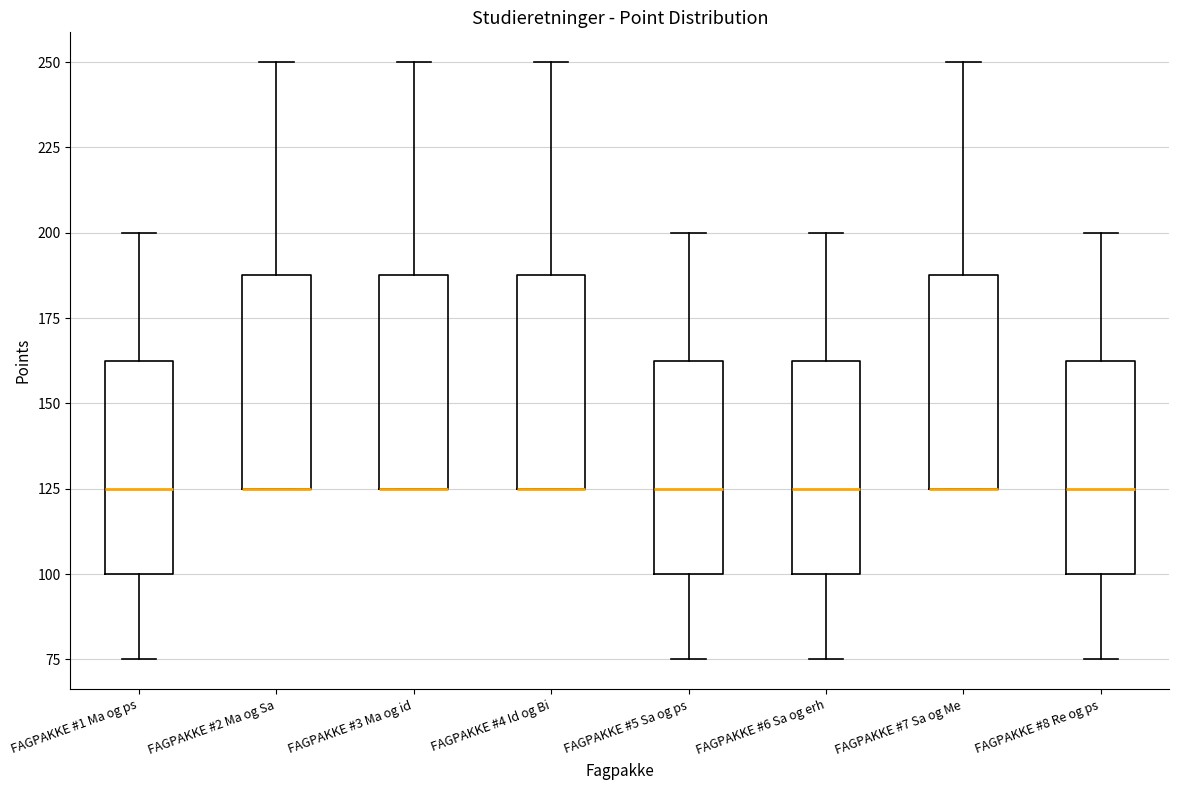

Reading left to right, transcribe this box plot: for each box, give where its median line is, the range the box spans, and where its two whiskers end, as read against the y-axis. The values are not printed on the chart, so give them approximately, as read against the axis.

FAGPAKKE #1 Ma og ps: median 125, box 100 to 165, whiskers 75 to 200
FAGPAKKE #2 Ma og Sa: median 125 (drawn on the box's lower edge), box 125 to 190, whiskers 125 to 250
FAGPAKKE #3 Ma og id: median 125 (drawn on the box's lower edge), box 125 to 190, whiskers 125 to 250
FAGPAKKE #4 Id og Bi: median 125 (drawn on the box's lower edge), box 125 to 190, whiskers 125 to 250
FAGPAKKE #5 Sa og ps: median 125, box 100 to 165, whiskers 75 to 200
FAGPAKKE #6 Sa og erh: median 125, box 100 to 165, whiskers 75 to 200
FAGPAKKE #7 Sa og Me: median 125 (drawn on the box's lower edge), box 125 to 190, whiskers 125 to 250
FAGPAKKE #8 Re og ps: median 125, box 100 to 165, whiskers 75 to 200